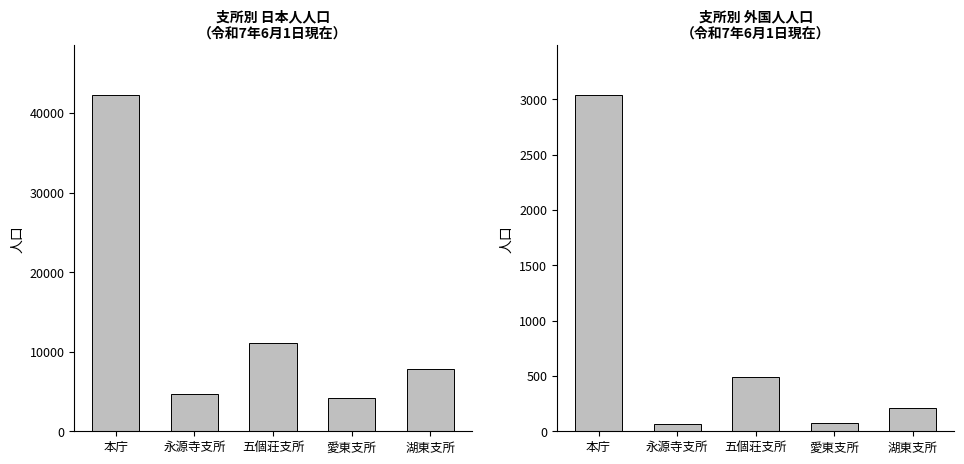

What is the difference between the maximum and second lowest values in the 日本人 series?

37577